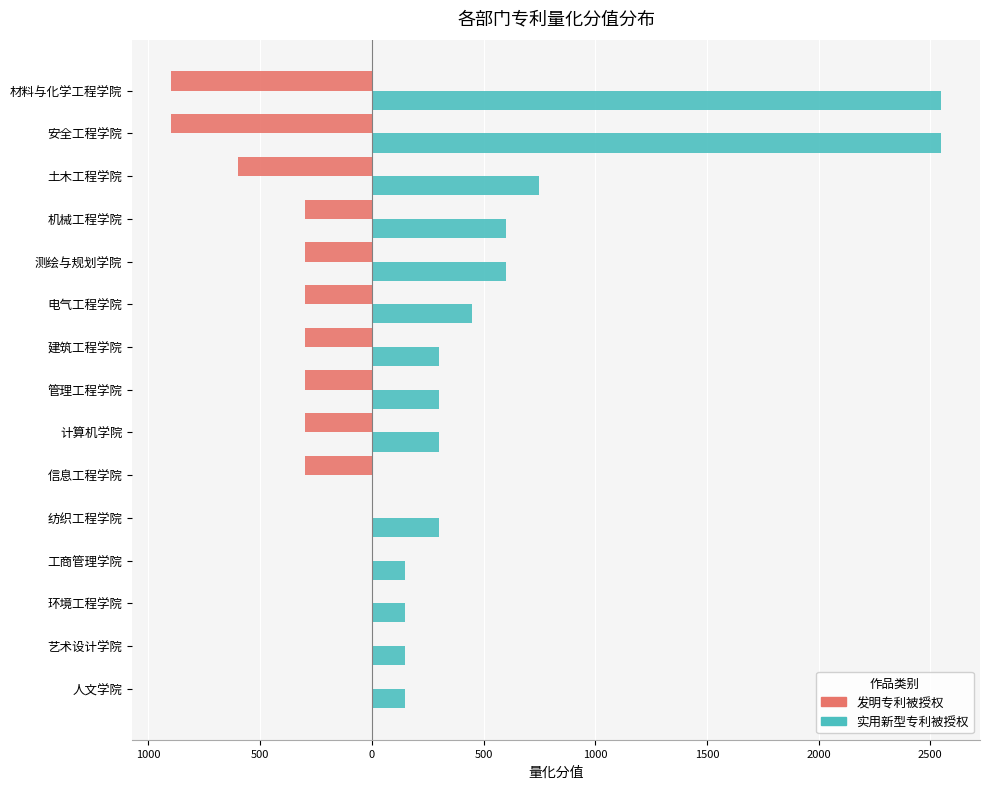

Count the 发明专利被授权 values in the range -300 to 0.

12